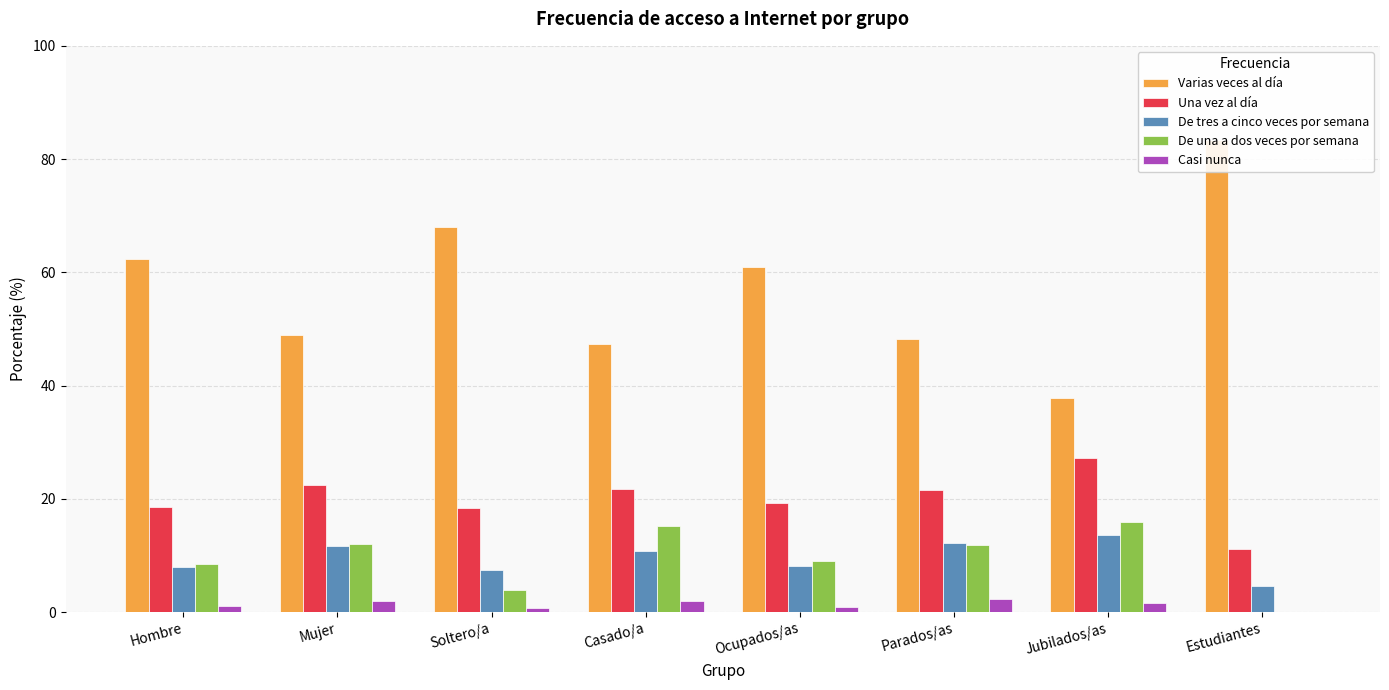

What is the total value across all series at Jubilados/as?

96.2